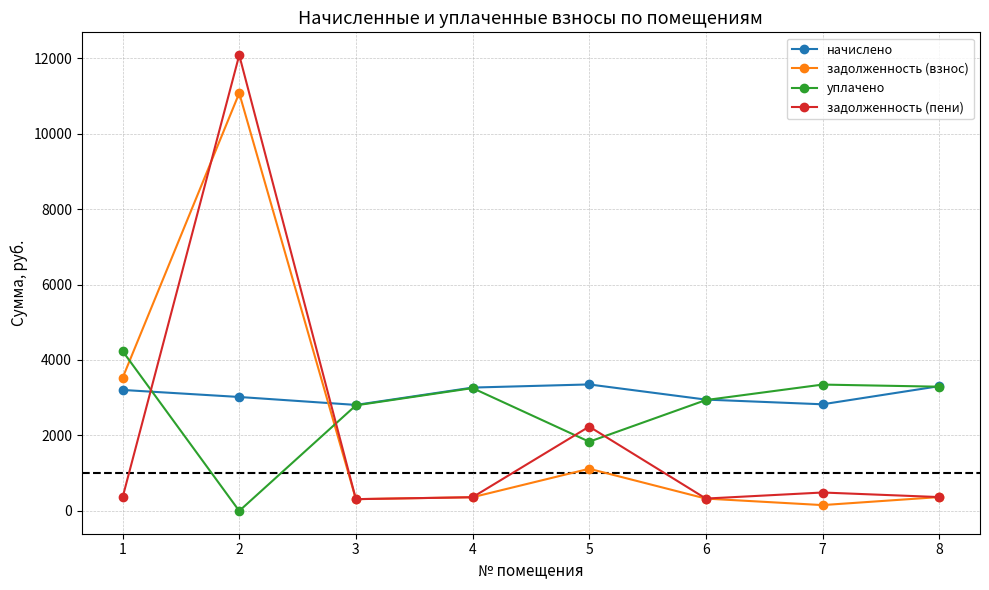

True or false: задолженность (пени) has more than 2 interior local peaks.

True